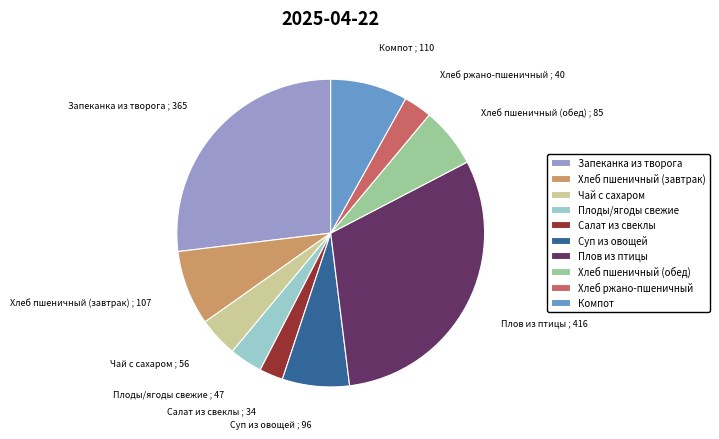

How many slices are in this pie chart?

10